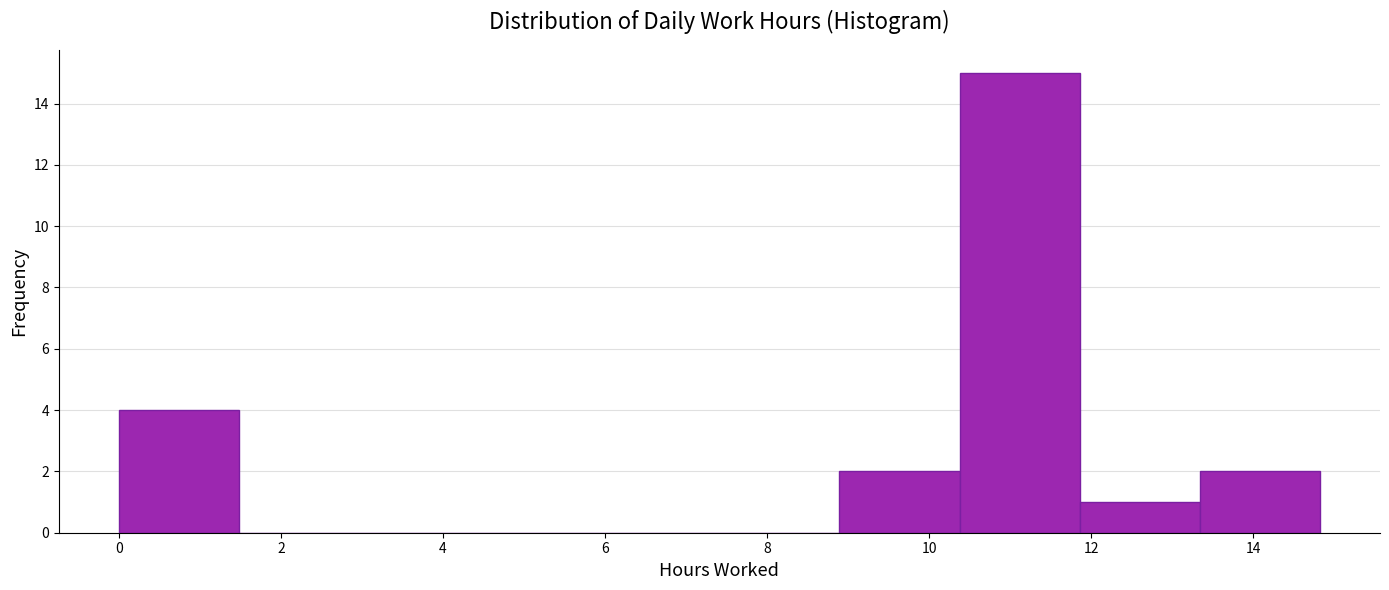

Reading left to right, list every bar in this chart as the range it spans on the x-axis followed by its height. Neither the bar edges nor the heights are printed on the chart, so give them approximately, as read against the axes.

0.0 to 1.4: 4
1.4 to 3.0: 0
3.0 to 4.4: 0
4.4 to 6.0: 0
6.0 to 7.4: 0
7.4 to 8.8: 0
8.8 to 10.4: 2
10.4 to 11.8: 15
11.8 to 13.4: 1
13.4 to 14.8: 2